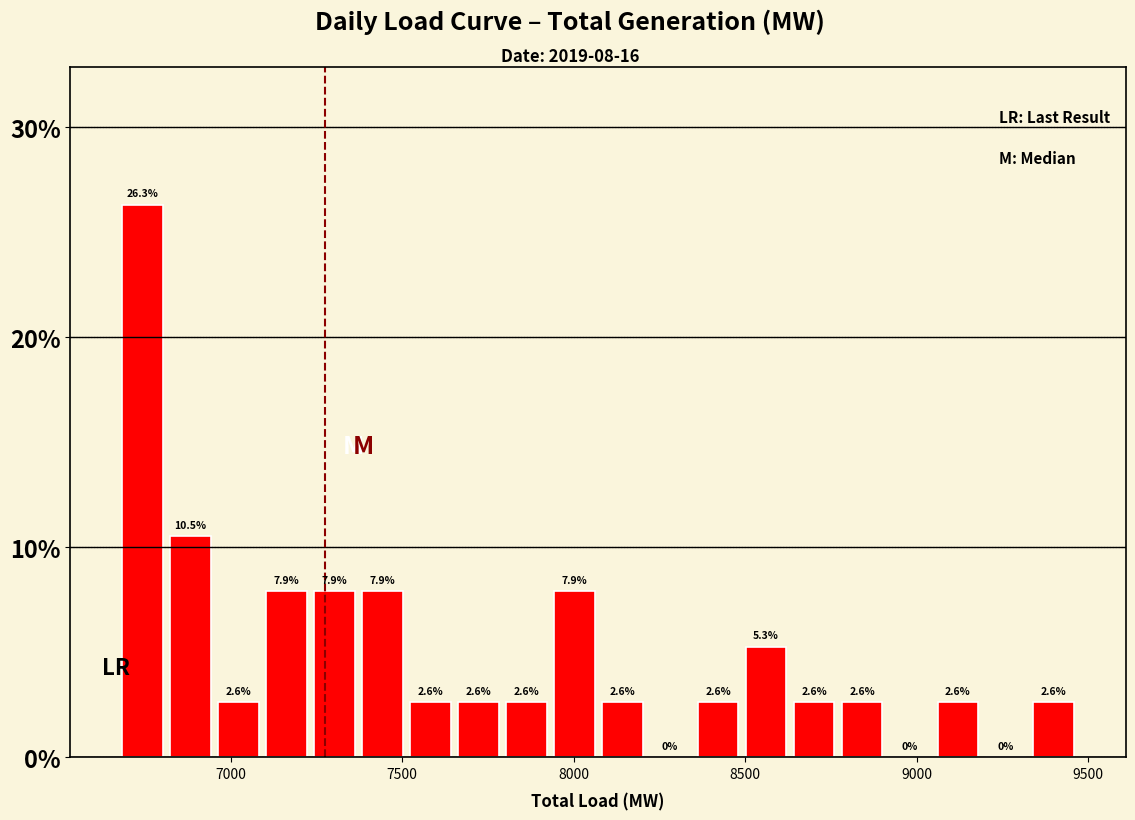

Read against the x-axis, roughly where is the centre of the tallest bar?

6750